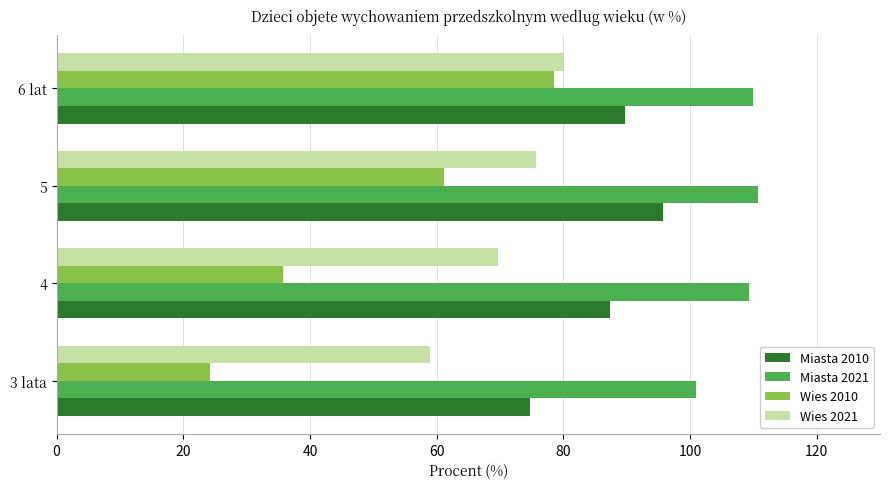

What is the sum of all Wies 2010 values?

199.6